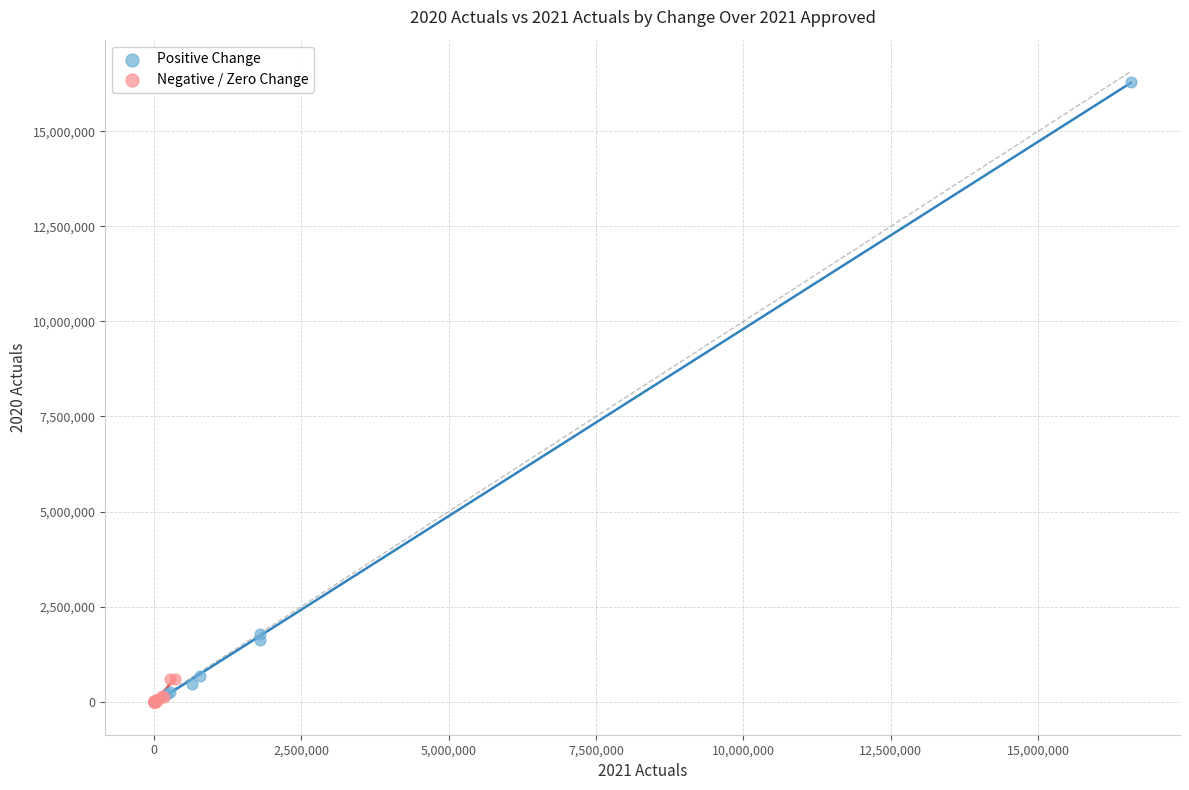

Which series reaches the maximum Y coordinate?

Positive Change